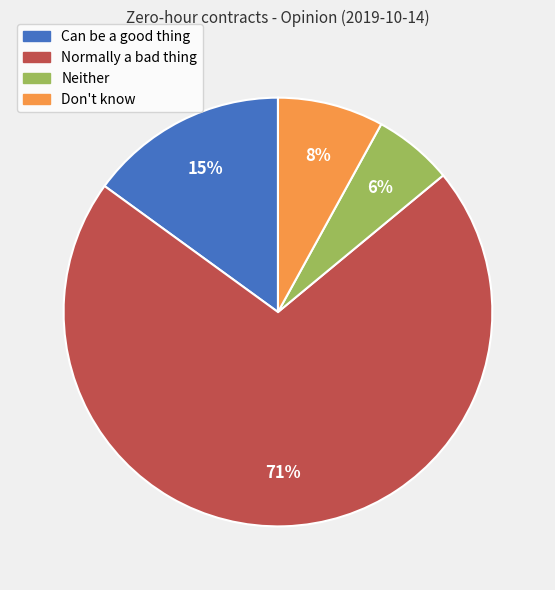

Which slice is the largest?

Normally a bad thing